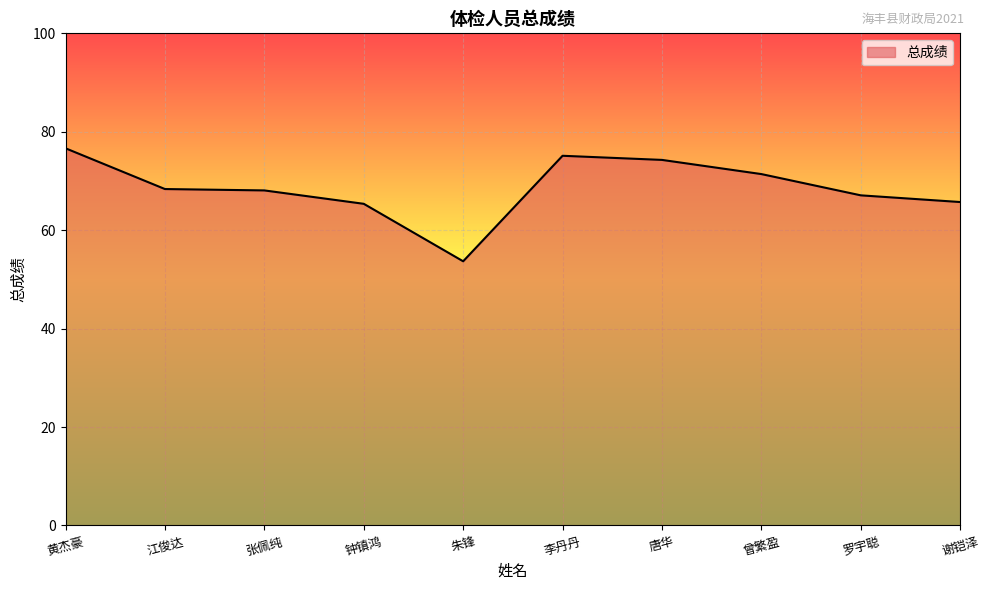

What value does the data have at 江俊达?

68.4